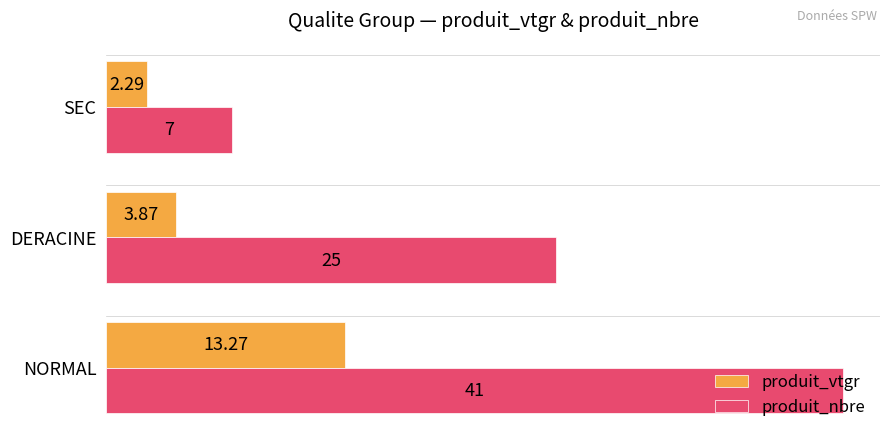

Which series has the largest total across all categories?

produit_nbre